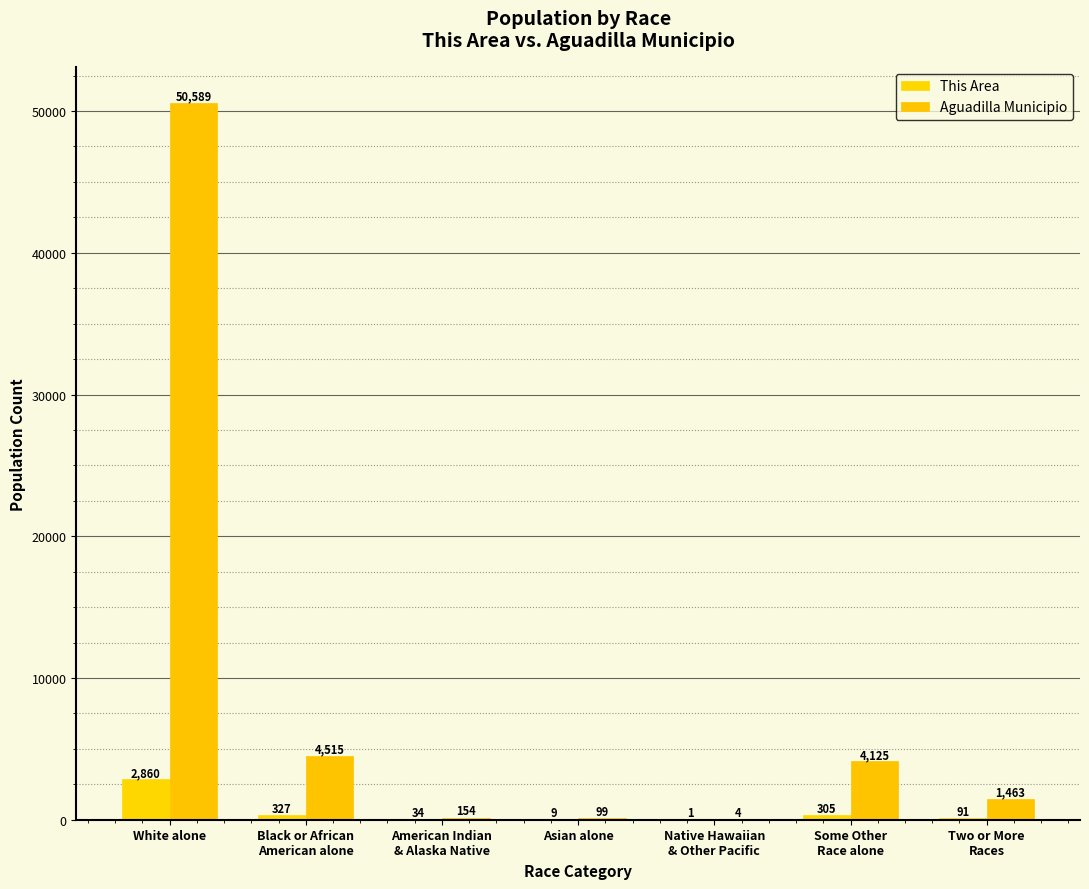

What is the label of the 6th bar from the left?

Some Other
Race alone